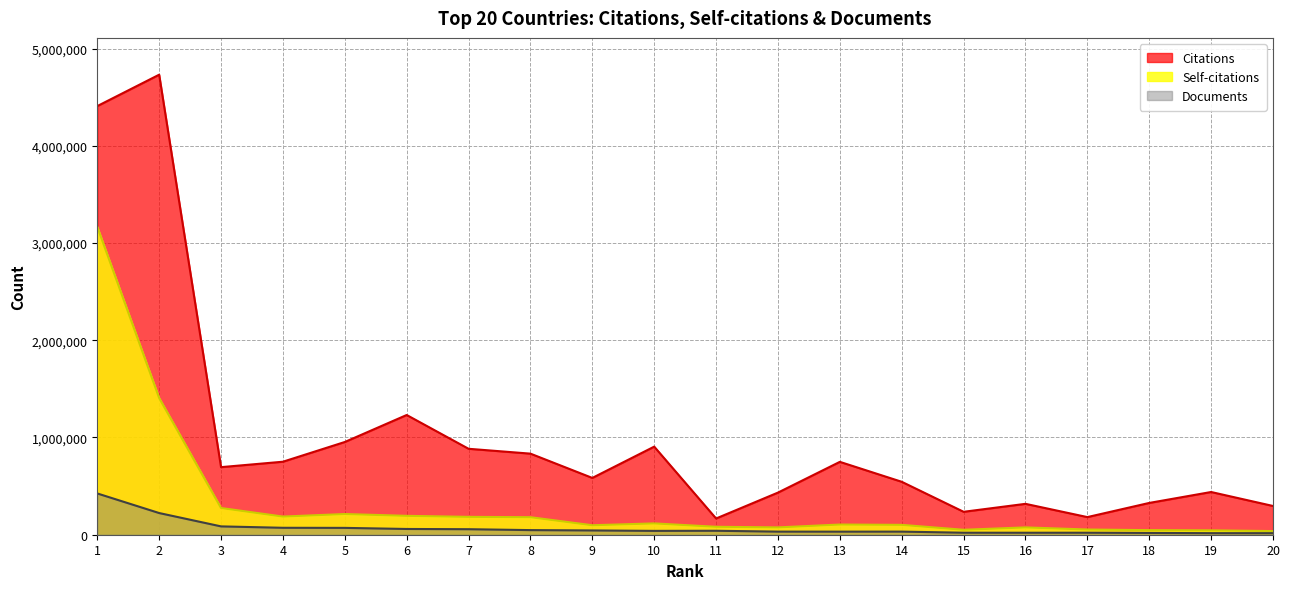

What is the total value across all series at 7?

1124342